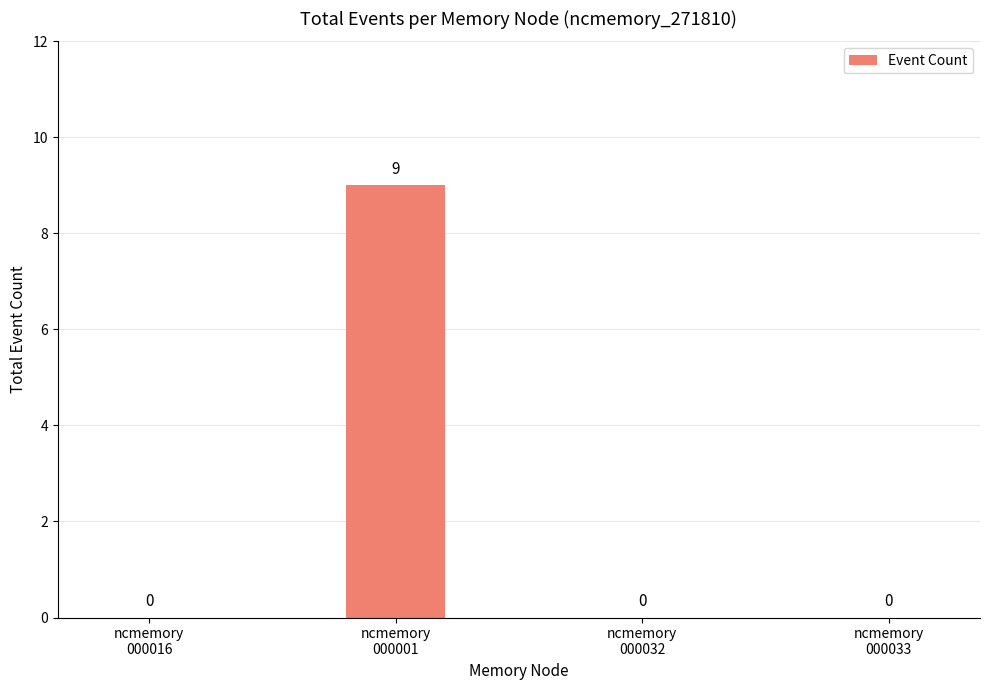

What is the sum of all values?

9